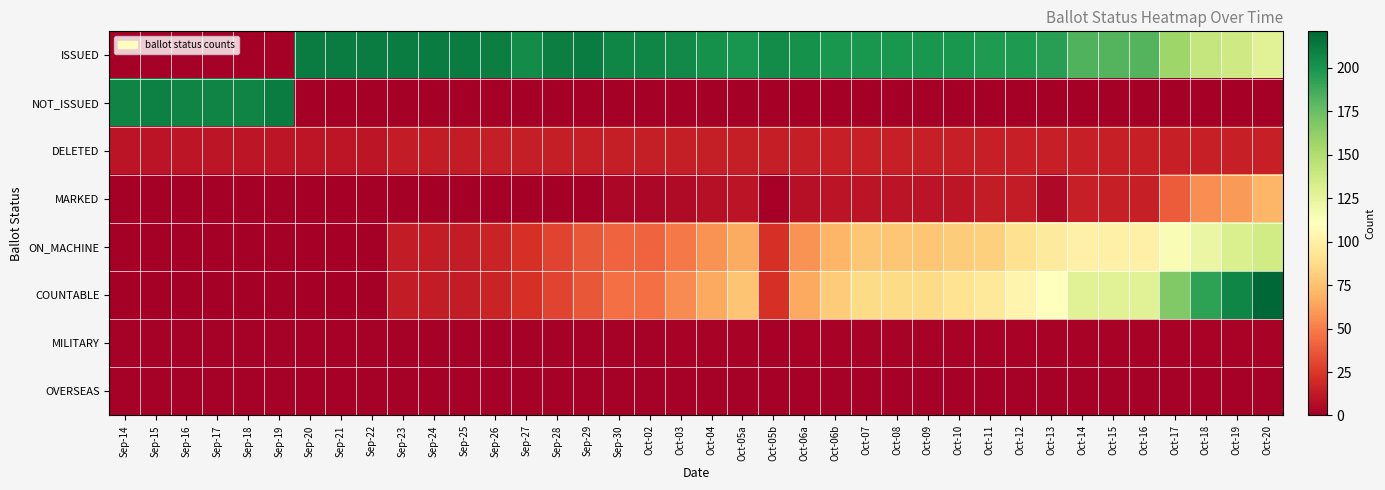

At how many categories does at least one series exceed 15?

38